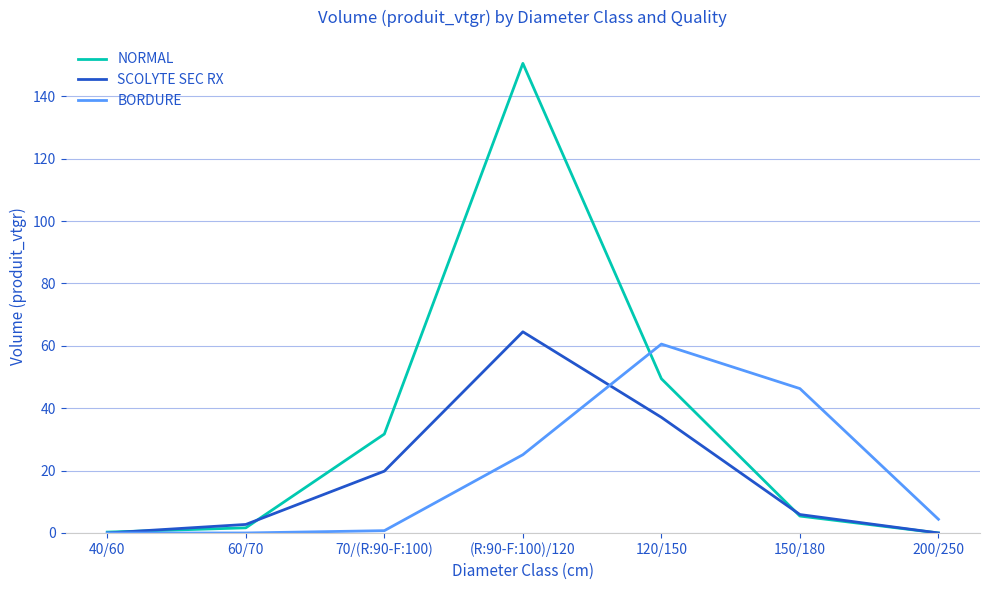

True or false: NORMAL and BORDURE intersect in this chart.

True